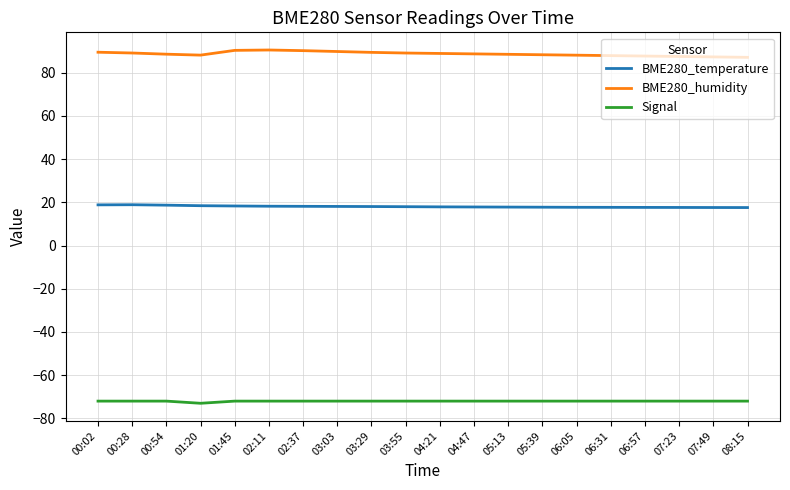

True or false: BME280_temperature and Signal cross at least once.

False